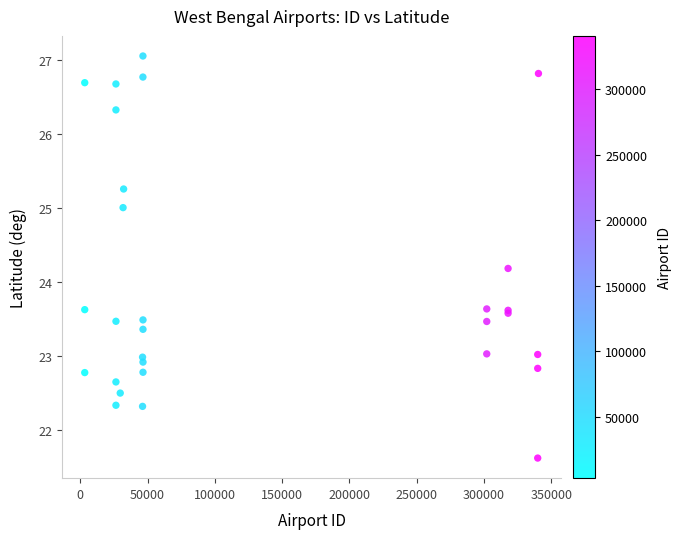

What Y value in the scatter plot is closest to 24?

24.2